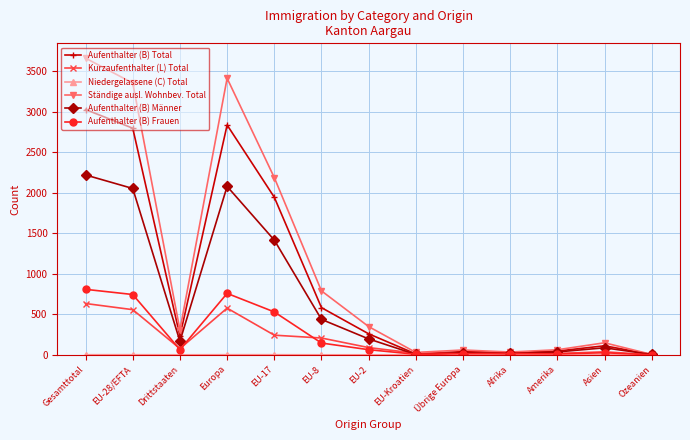

True or false: Ständige ausl. Wohnbev. Total has a value of 3657 at EU-17.

False